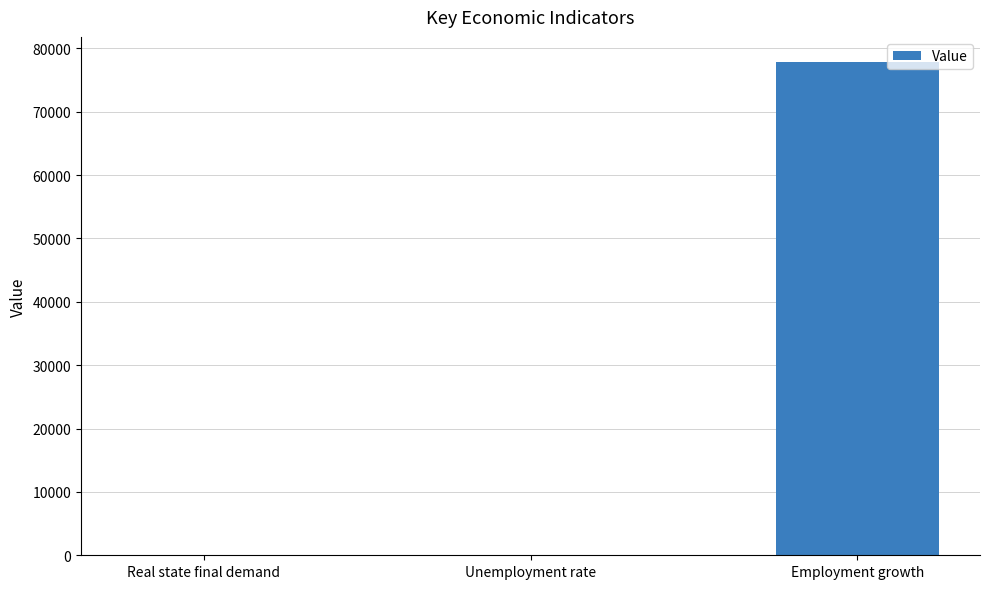

Does the chart contain stacked bars?

No